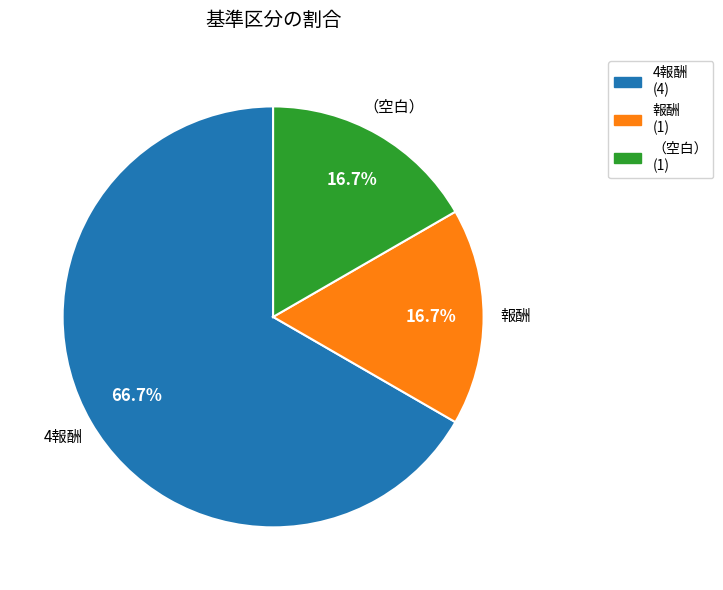

Is there a majority slice in this chart?

Yes